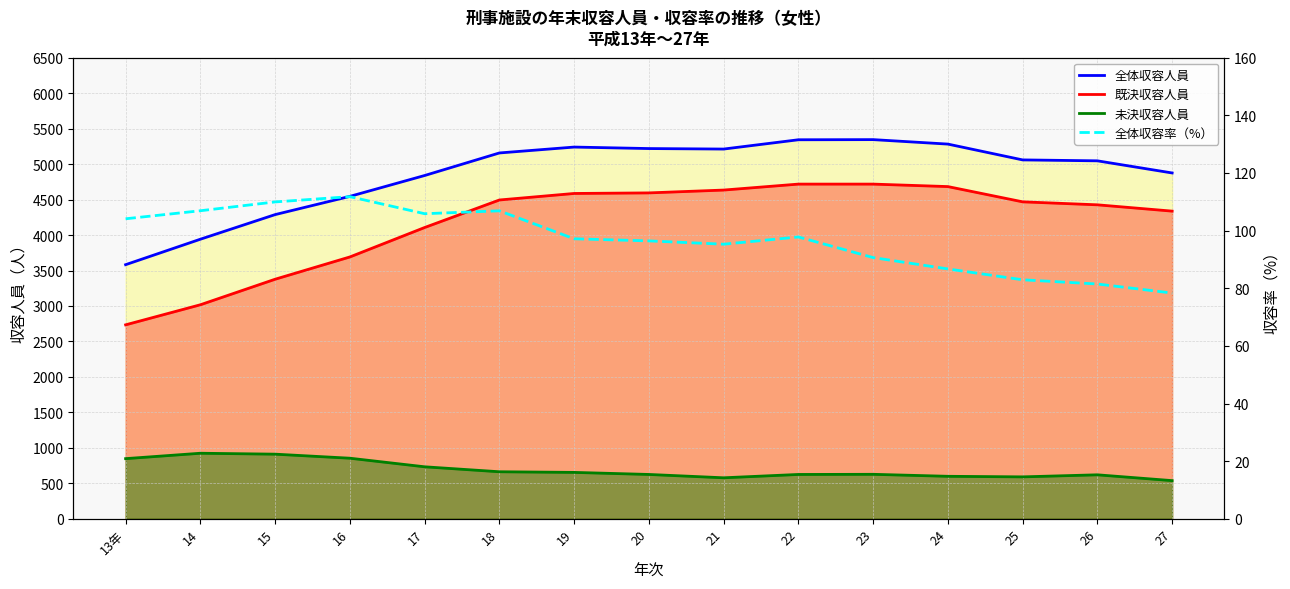

Which category has the lowest value in the 既決収容人員 series?

13年